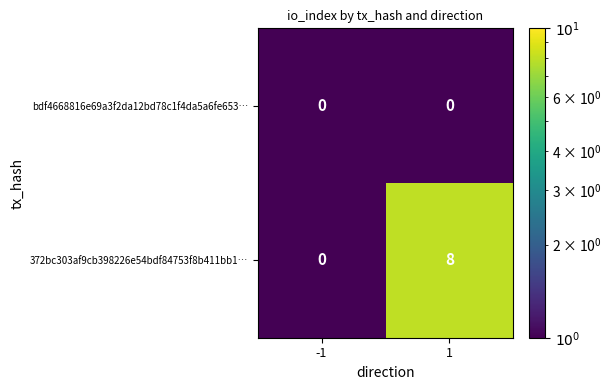

What is the greatest value displayed?

8